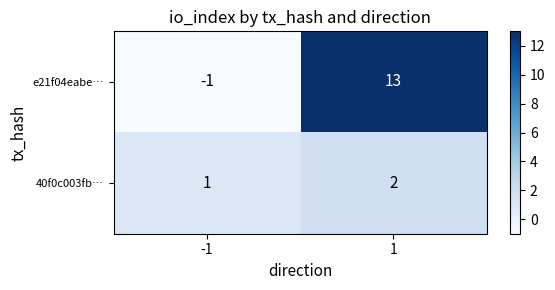

What is the difference between the e21f04eabe… values at 1 and -1?

14